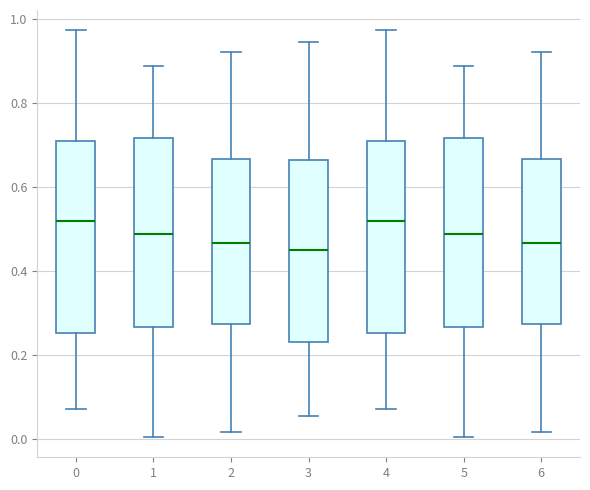

Reading left to right, transcribe this box plot: for each box, give where its median line is, the range the box spans, and where its two whiskers end, as read against the y-axis. The values are not printed on the chart, so give them approximately, as read against the axis.

0: median 0.52, box 0.26 to 0.70, whiskers 0.08 to 0.98
1: median 0.48, box 0.26 to 0.72, whiskers 0.00 to 0.88
2: median 0.46, box 0.28 to 0.66, whiskers 0.02 to 0.92
3: median 0.46, box 0.24 to 0.66, whiskers 0.06 to 0.94
4: median 0.52, box 0.26 to 0.70, whiskers 0.08 to 0.98
5: median 0.48, box 0.26 to 0.72, whiskers 0.00 to 0.88
6: median 0.46, box 0.28 to 0.66, whiskers 0.02 to 0.92